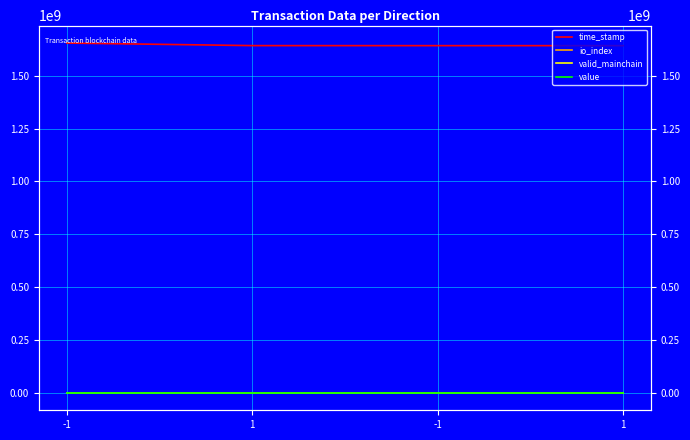

List the series in order of their peak value, lowest first.

valid_mainchain, value, io_index, time_stamp